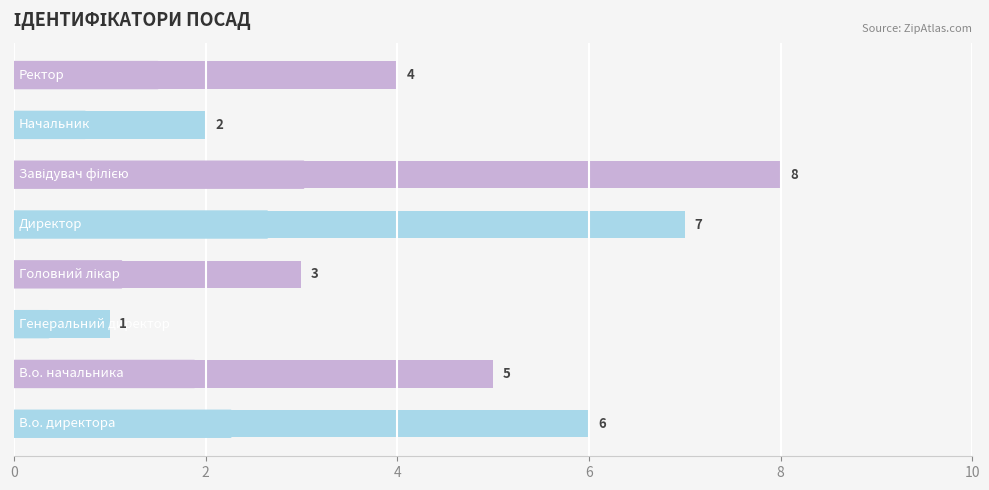

How many series are shown in this chart?

1